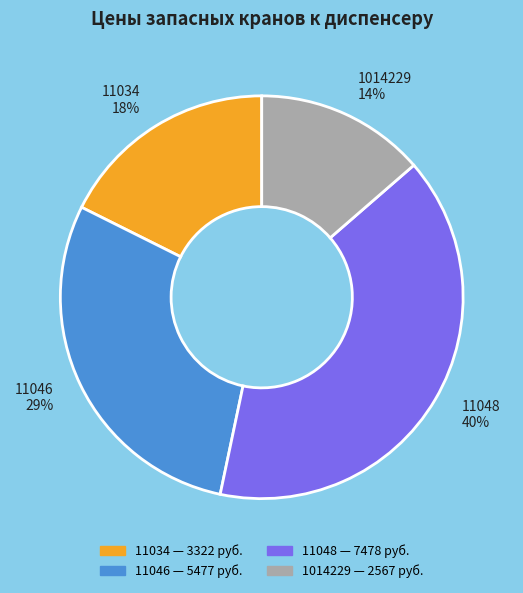

Combined, do 11046 29% and 11034 18% account for over 50%?

No